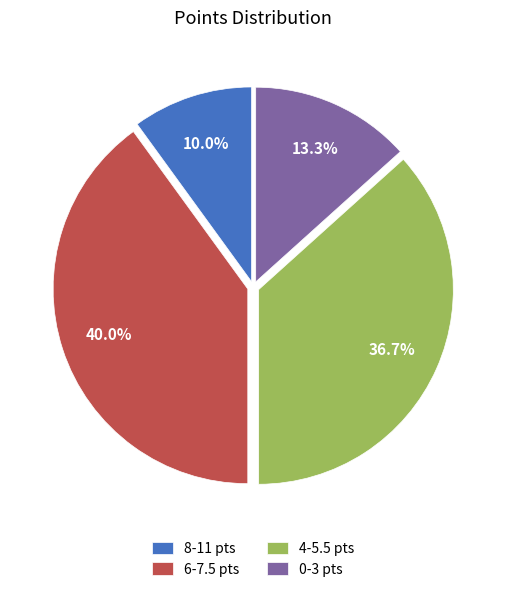

To the nearest percent, what is the difference between the largest and smallest slice percentages?

30%